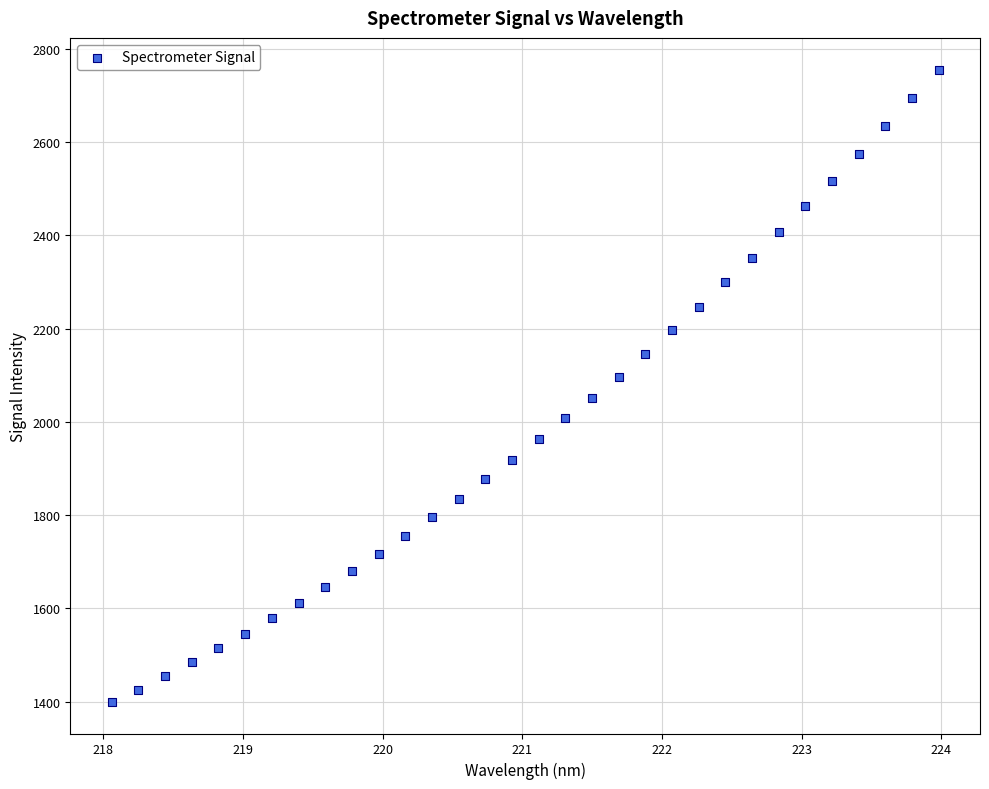

What is the range of X values (max minus min)?

5.9